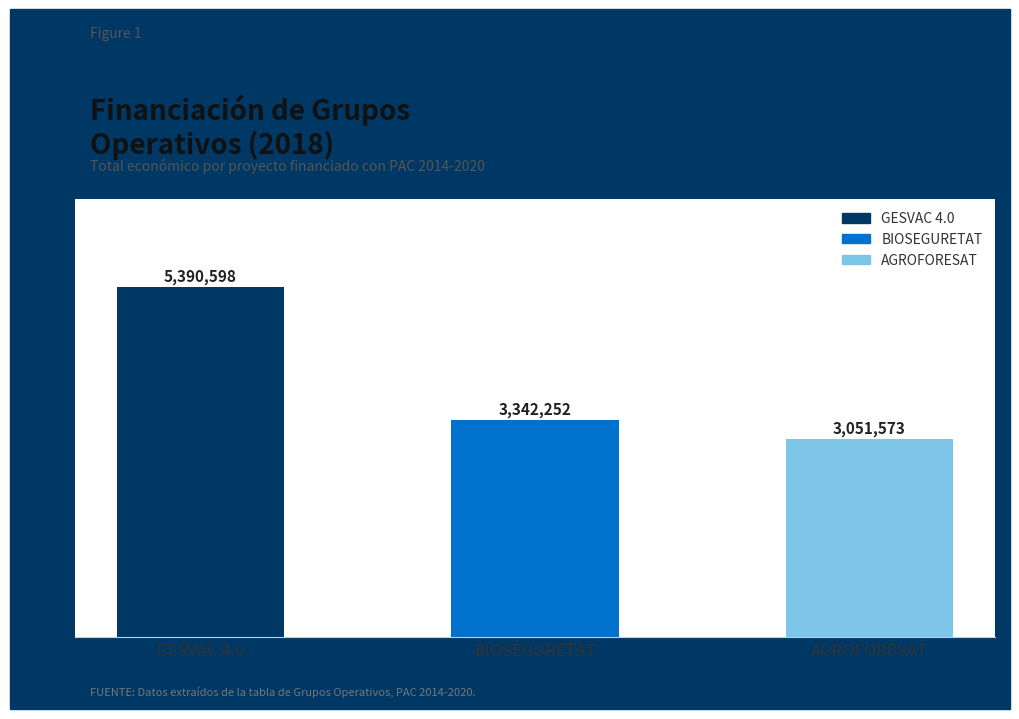

Does the chart contain any negative values?

No